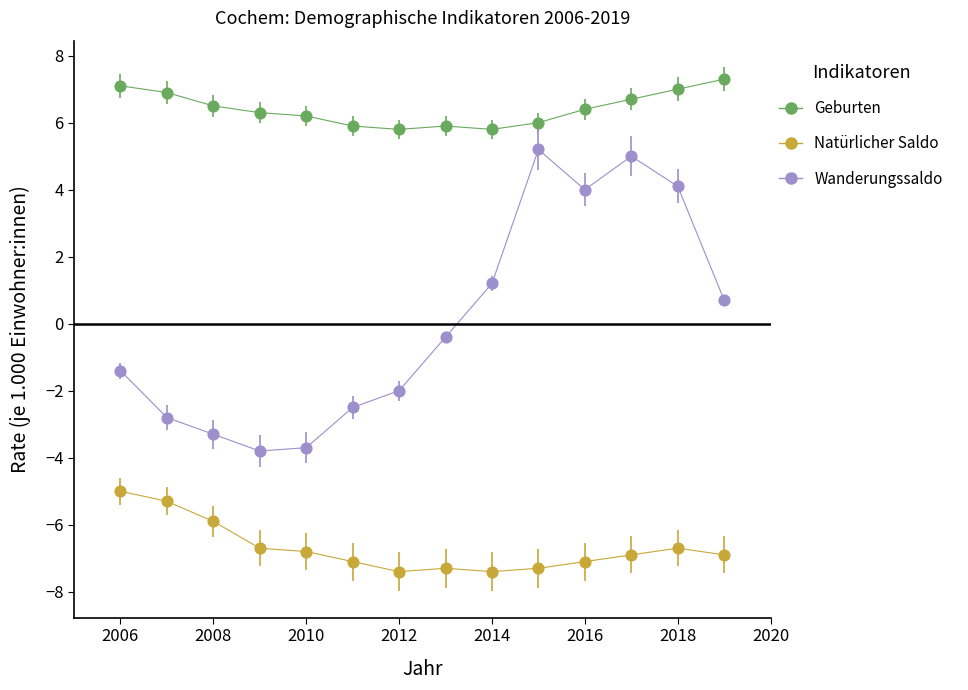

Which series has the largest Y range (max minus min)?

Wanderungssaldo